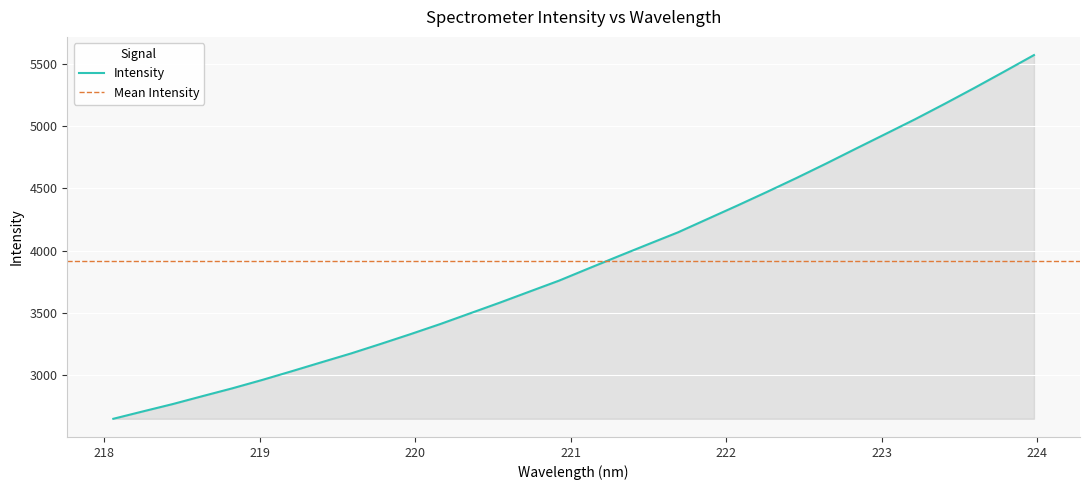

At which label is the value closest to 4111?

221.6902